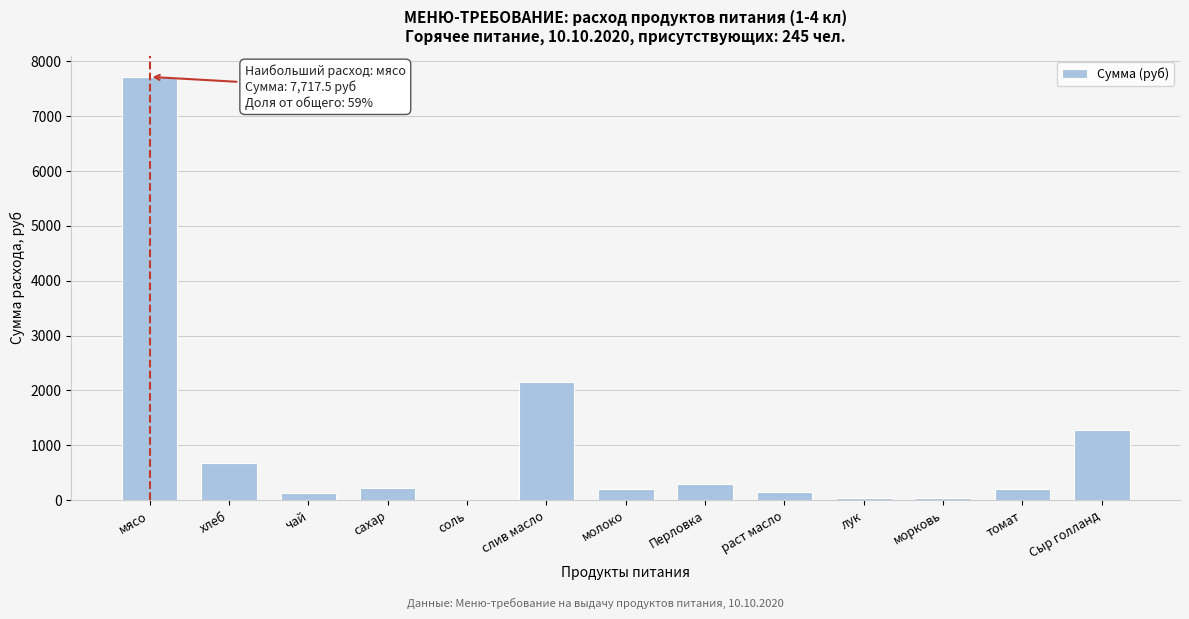

What is the approximate value at молоко?

195.8